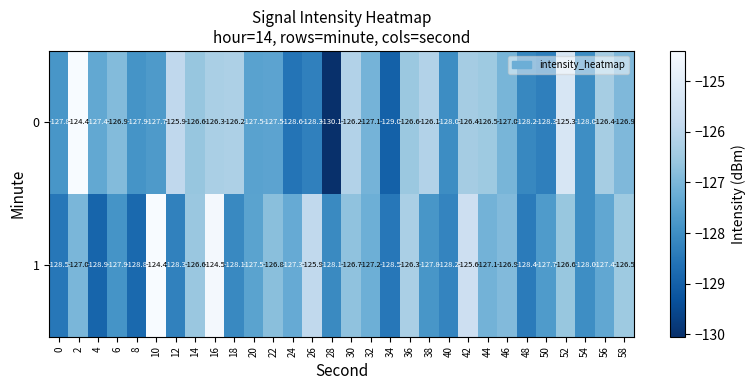

What is the total value across all series at 58?

-253.4